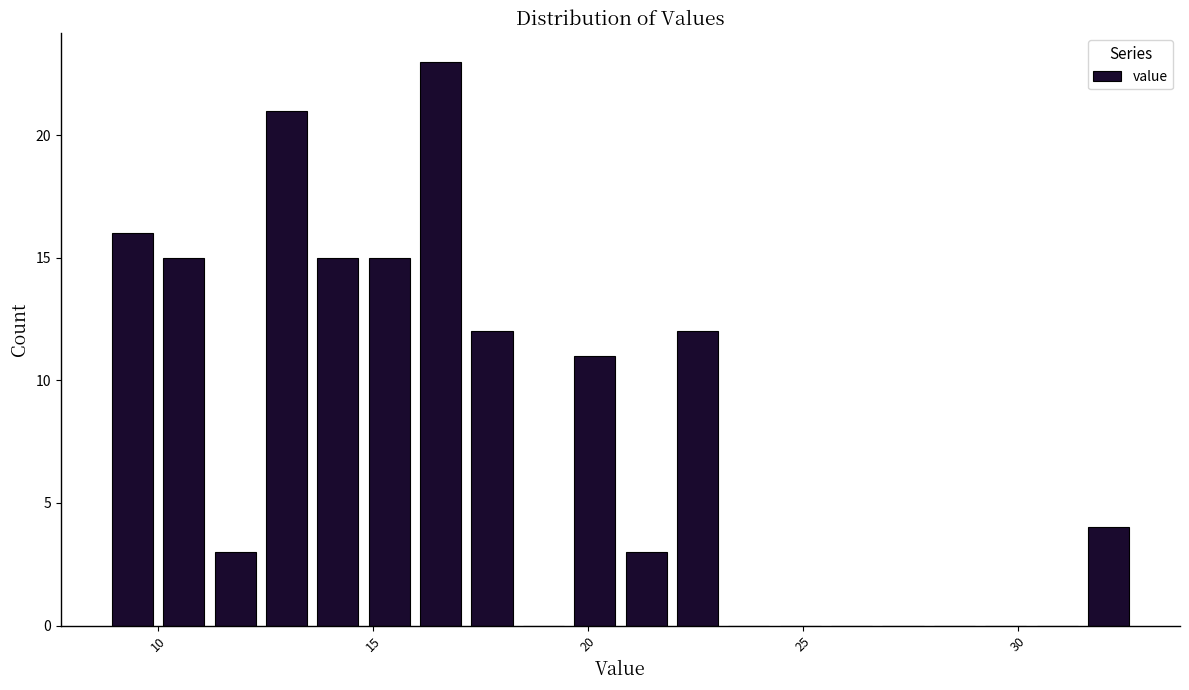

Around what value on the x-axis is the tallest bar? Give the approximate position of its centre, as read against the axis.

16.5